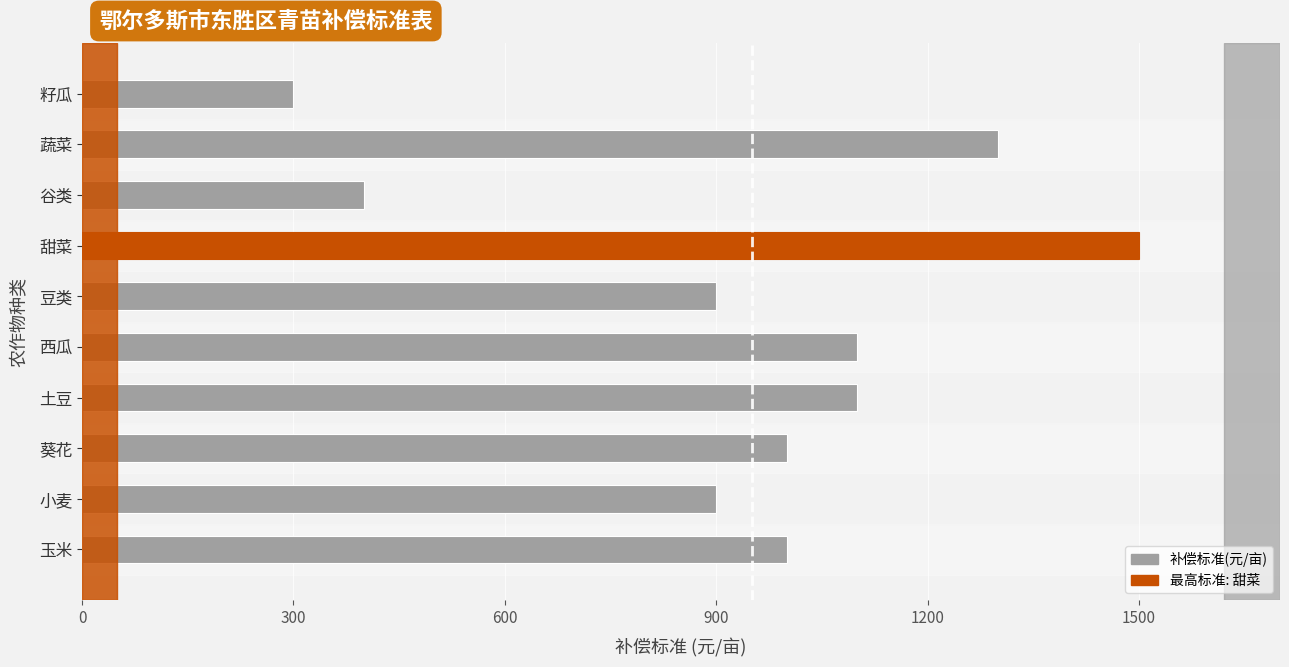

What is the sum of the values at 蔬菜 and 籽瓜?

1600